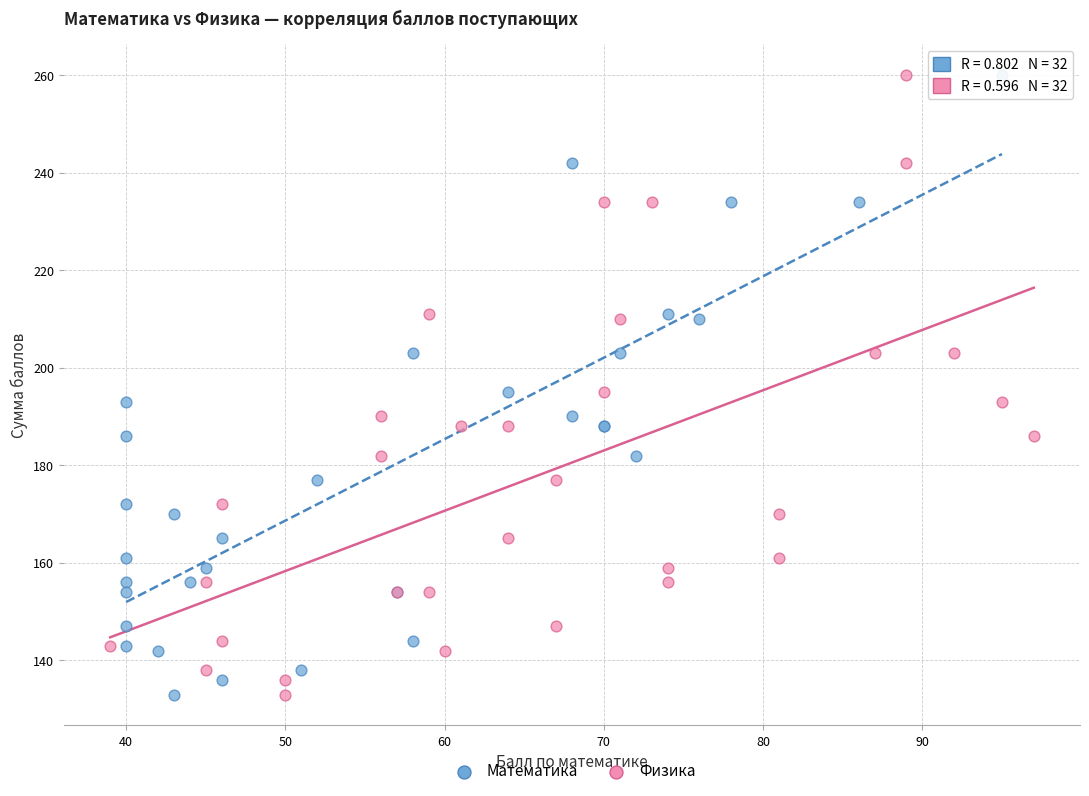

What are all the series names shown in the legend?

Математика, Физика